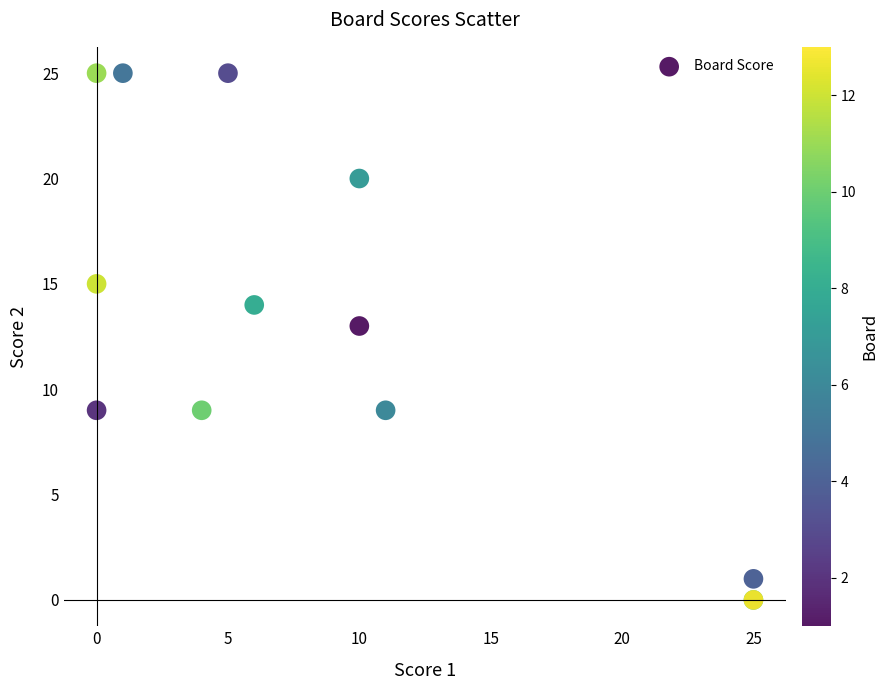

What Y value in the scatter plot is closest to 12?

13